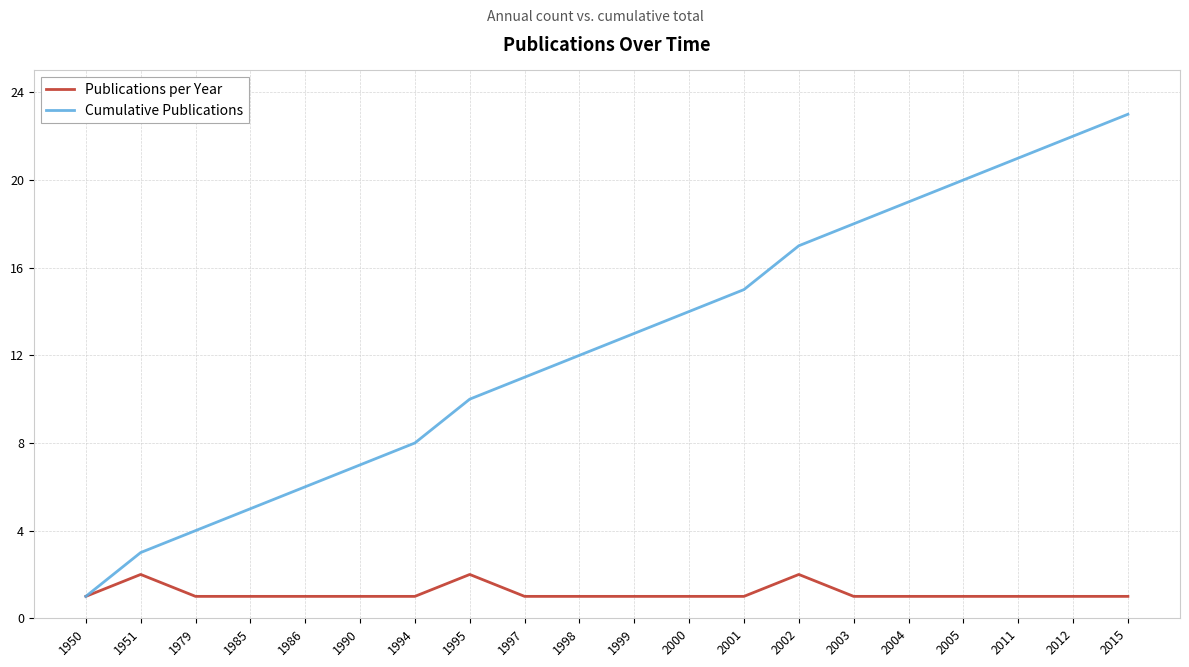

What is the difference between the maximum and minimum values in the Cumulative Publications series?

22